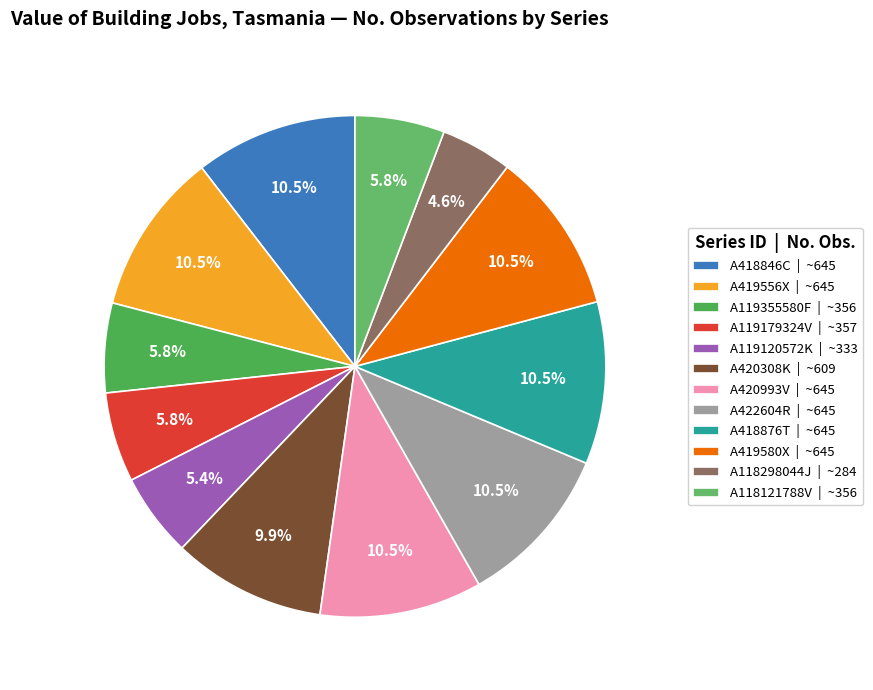

Is it true that A418876T is 10% of the pie?

True